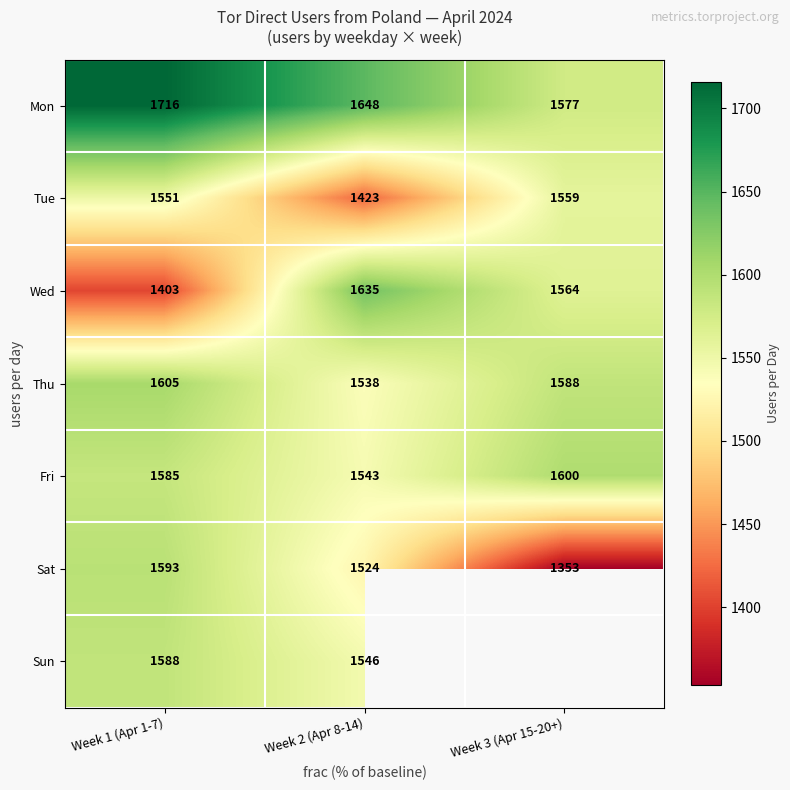

The value of Thu at Week 3 (Apr 15-20+) is 2334.4. True or false?

False